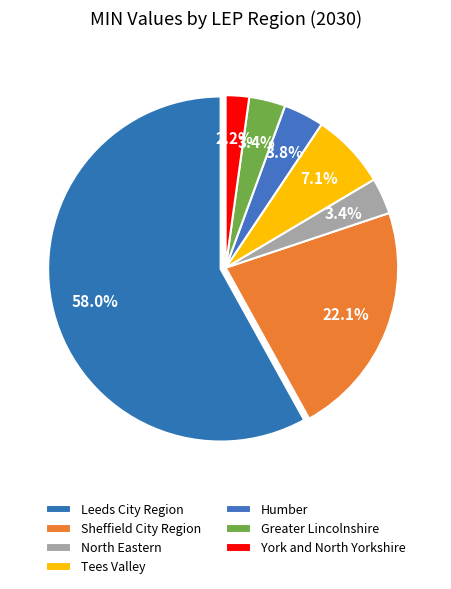

Count the number of slices in the pie.

7